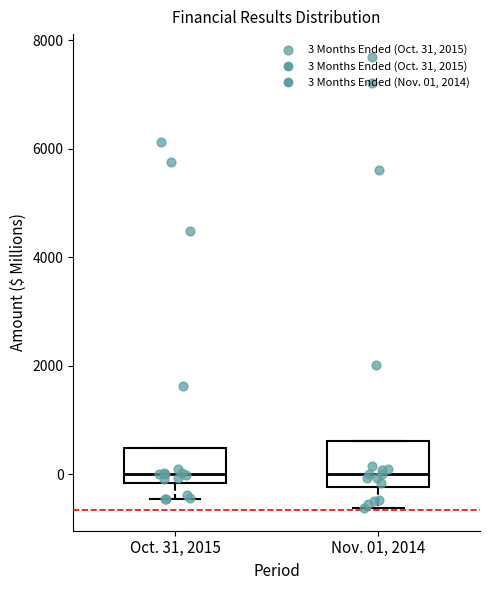

Reading left to right, read every box against the y-axis: the position of its median line, the range the box covers, and the ends of its whiskers. The values are not printed on the chart, so give them approximately, as read against the axis.

Oct. 31, 2015: median 0, box -200 to 400, whiskers -400 to 400
Nov. 01, 2014: median 0, box -200 to 600, whiskers -600 to 600